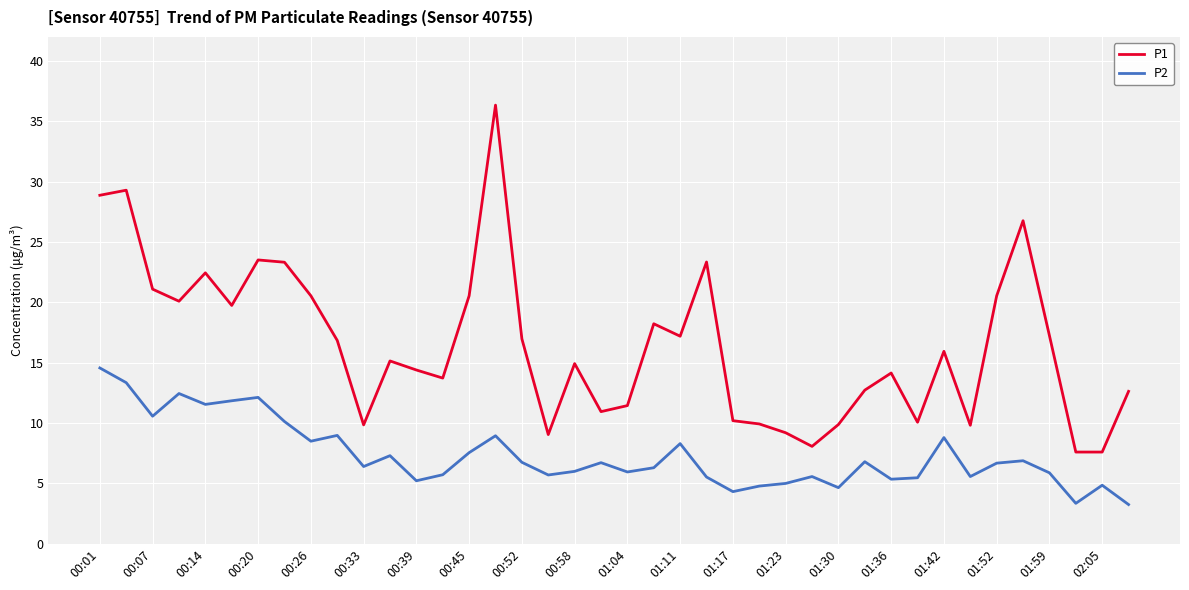

What is the maximum value shown in the chart?

36.4